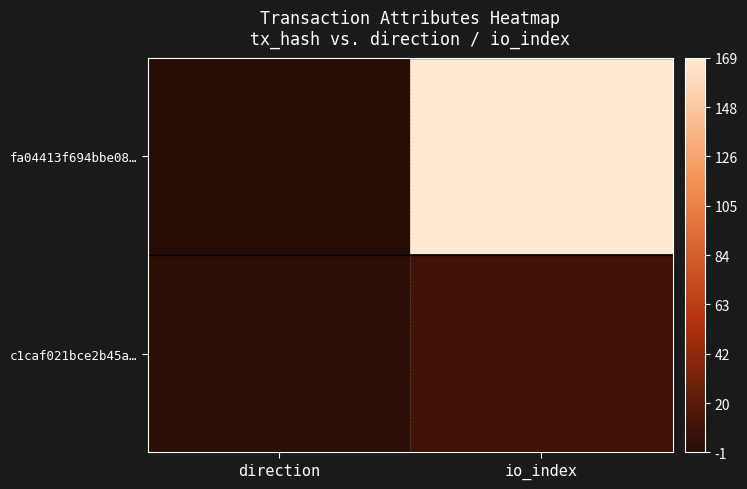

Reading right to left, transcribe all the data shown in this chart.

fa04413f694bbe08…: io_index=1.0	direction=-1.0
c1caf021bce2b45a…: io_index=-0.9	direction=-1.0